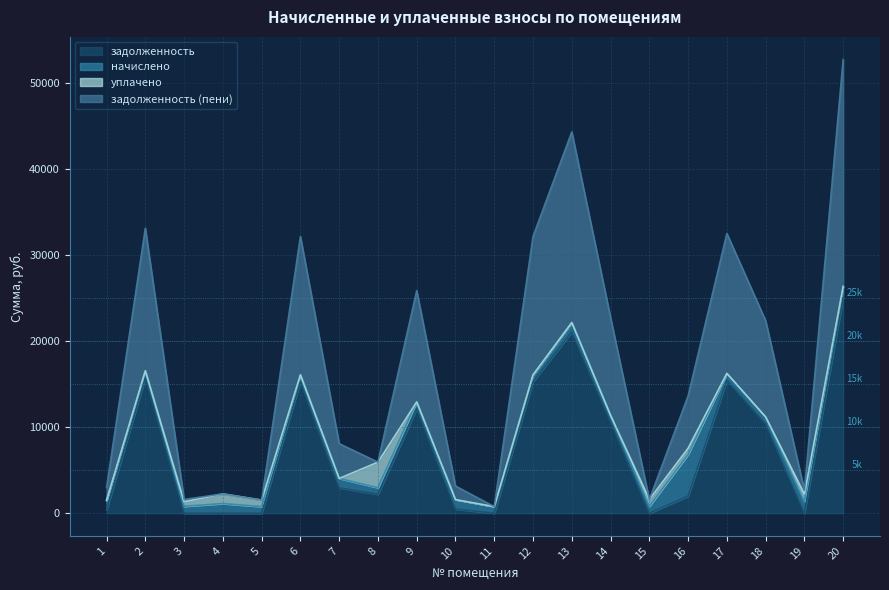

At which category is the sum across all series the highest?

20